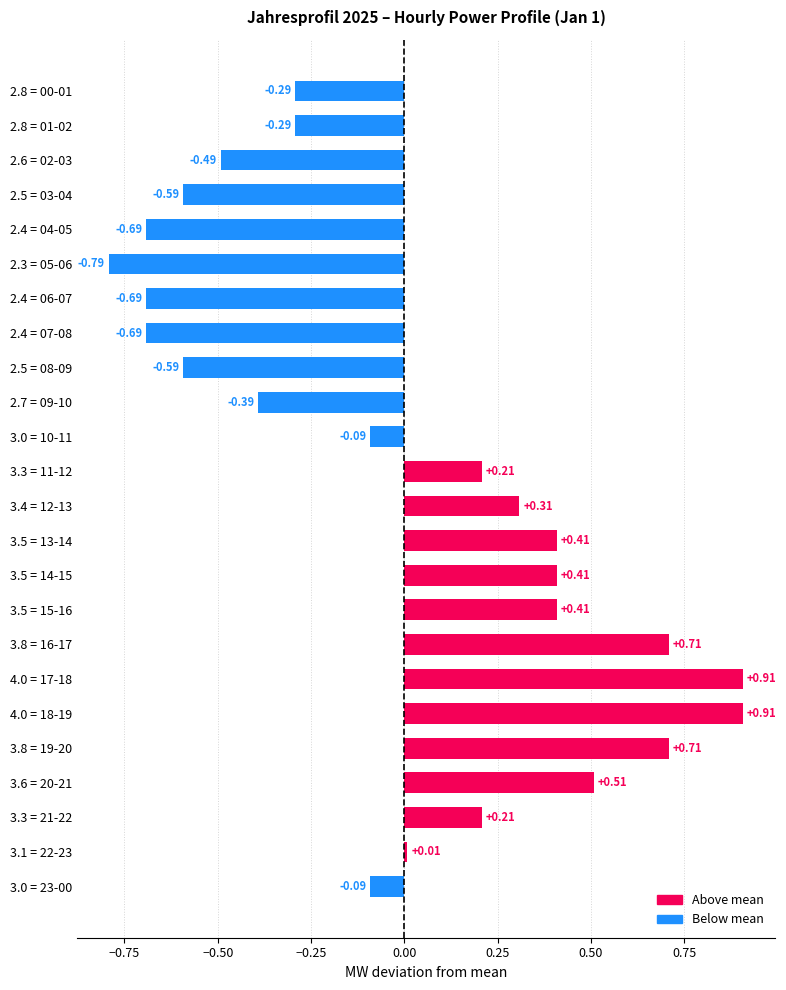

What is the difference between the maximum and minimum values?

1.7